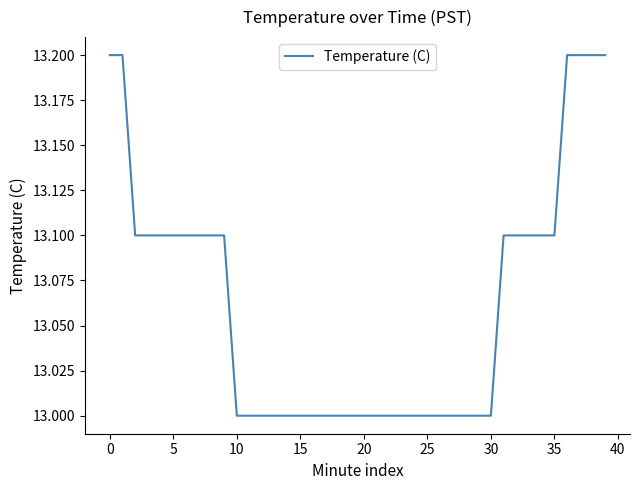

What is the minimum value shown in the chart?

13.0